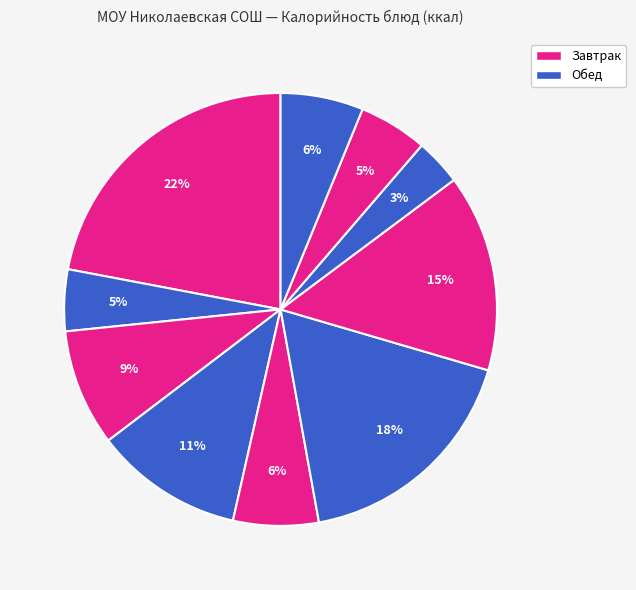

To the nearest percent, what is the difference between the largest and smallest slice percentages?

19%